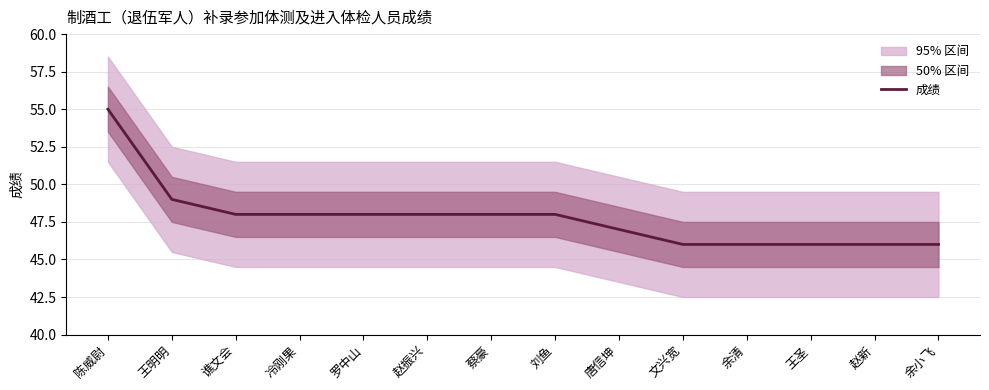

List the labels in order of value, smallest first.

文兴宽, 余清, 王圣, 赵新, 余小飞, 唐信坤, 谯文会, 冷刚果, 罗中山, 赵振兴, 蔡豪, 刘鱼, 王明明, 陈威尉